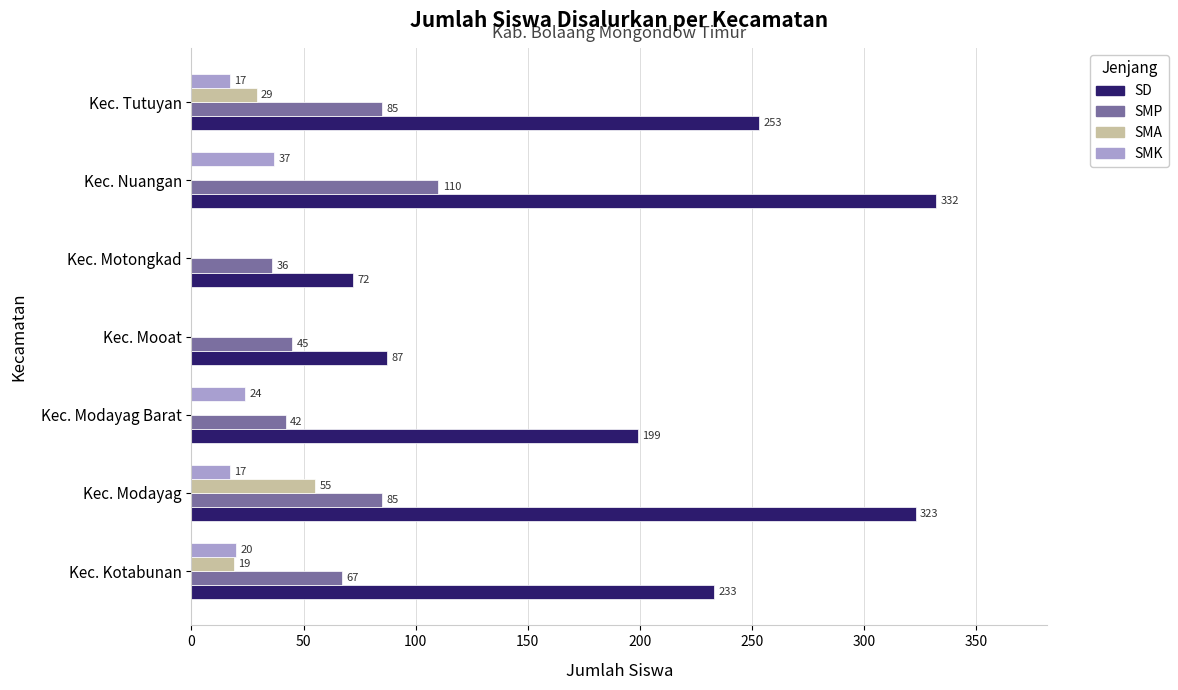

Which series has the largest total across all categories?

SD